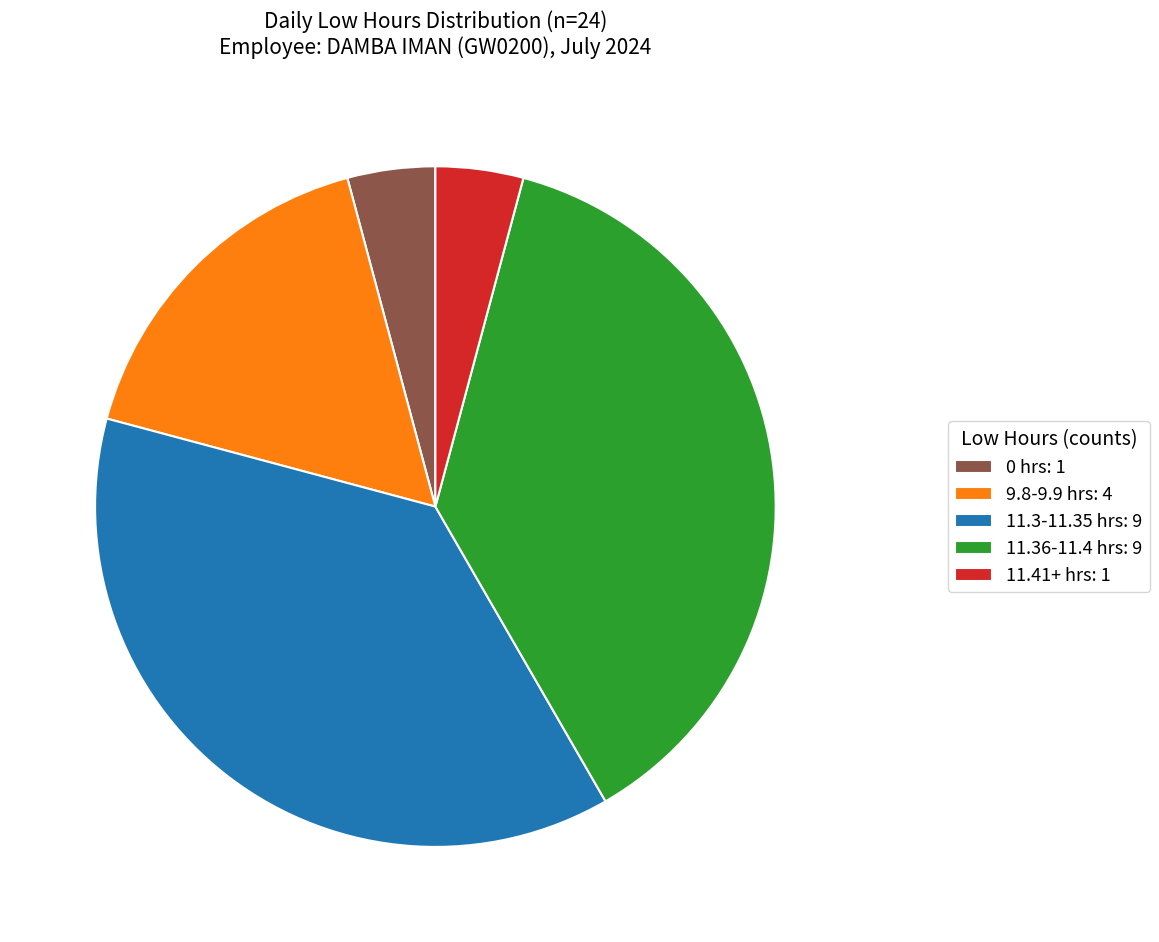

Do 11.36-11.4 hrs: 9 and 9.8-9.9 hrs: 4 together represent more than half of the pie?

Yes